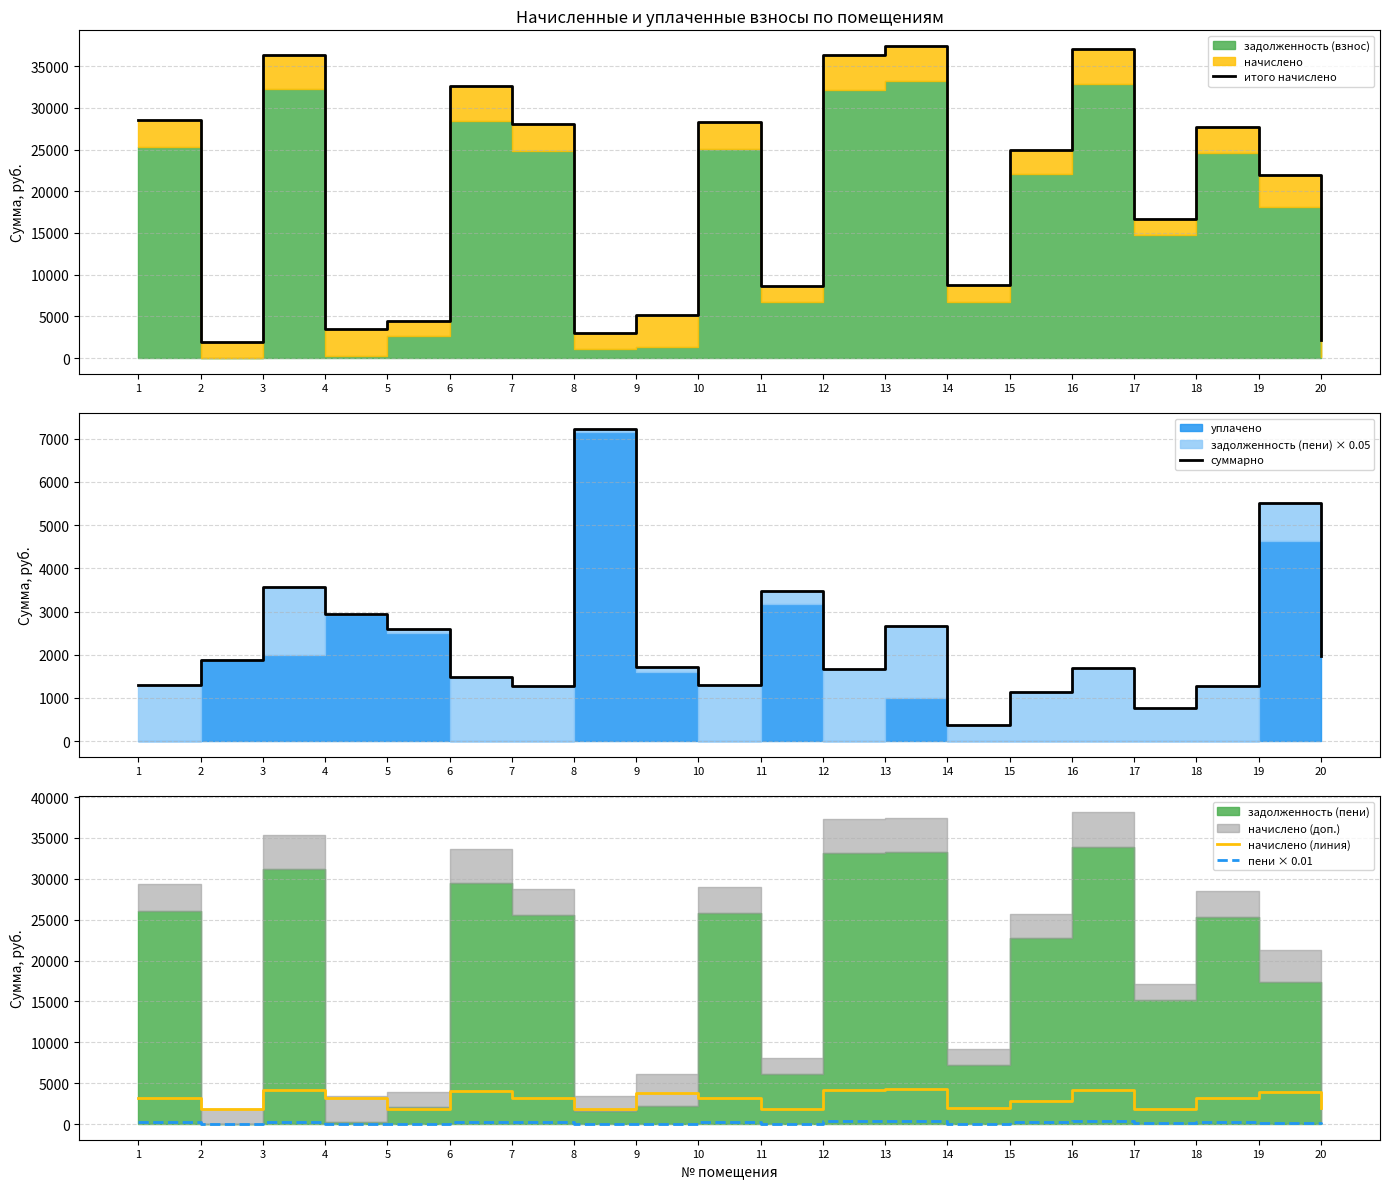

True or false: итого начислено has more than 1 interior local peaks.

True